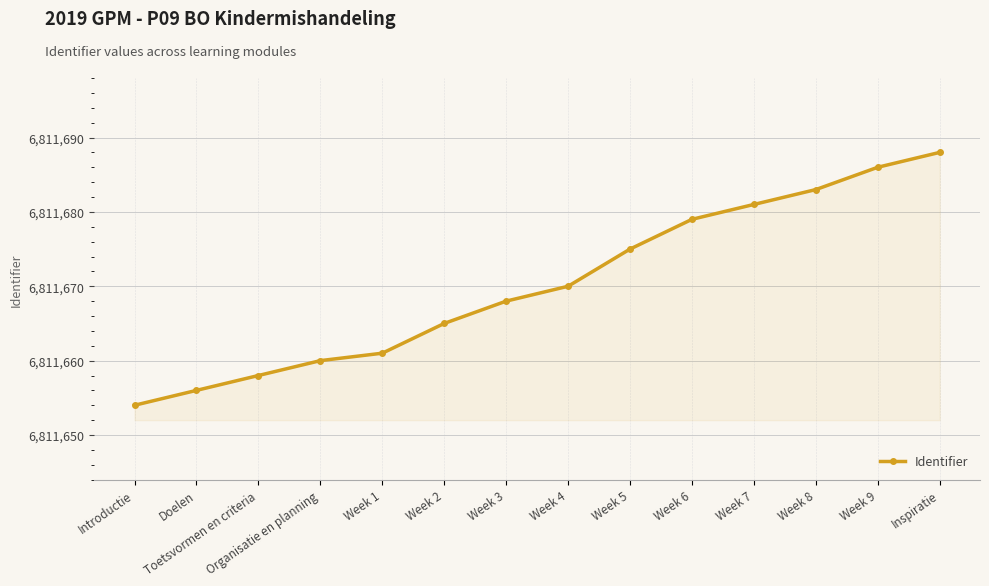

What is the average value?

6811670